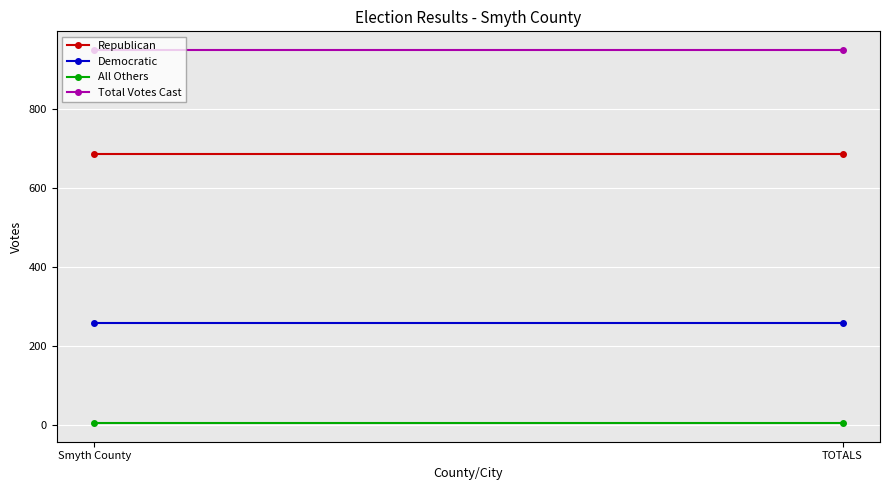

Which series has the largest range (max minus min)?

Republican